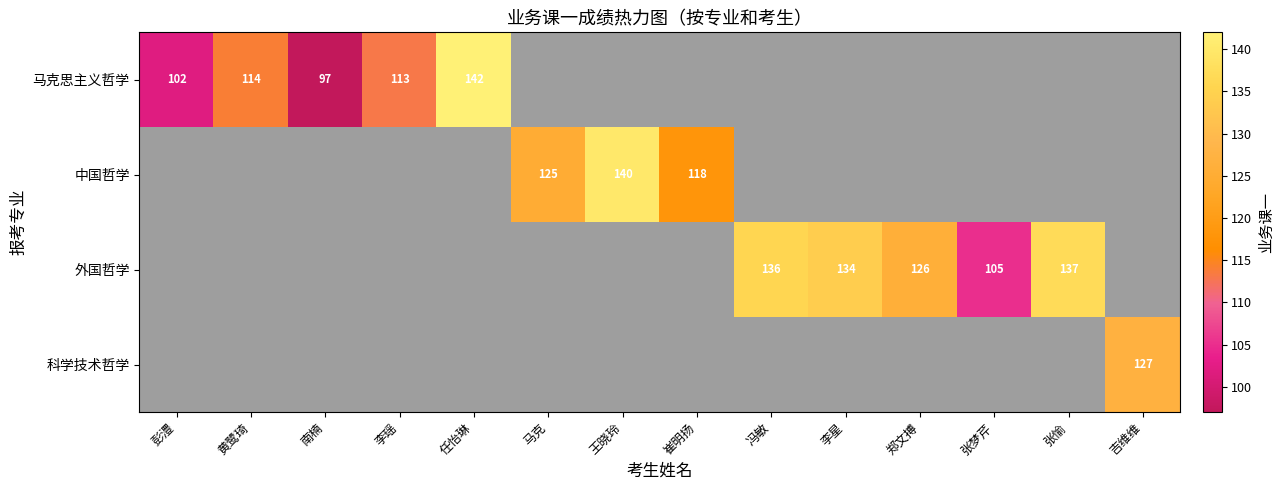

Is it true that 马克思主义哲学 equals 155 at 南楠?

False